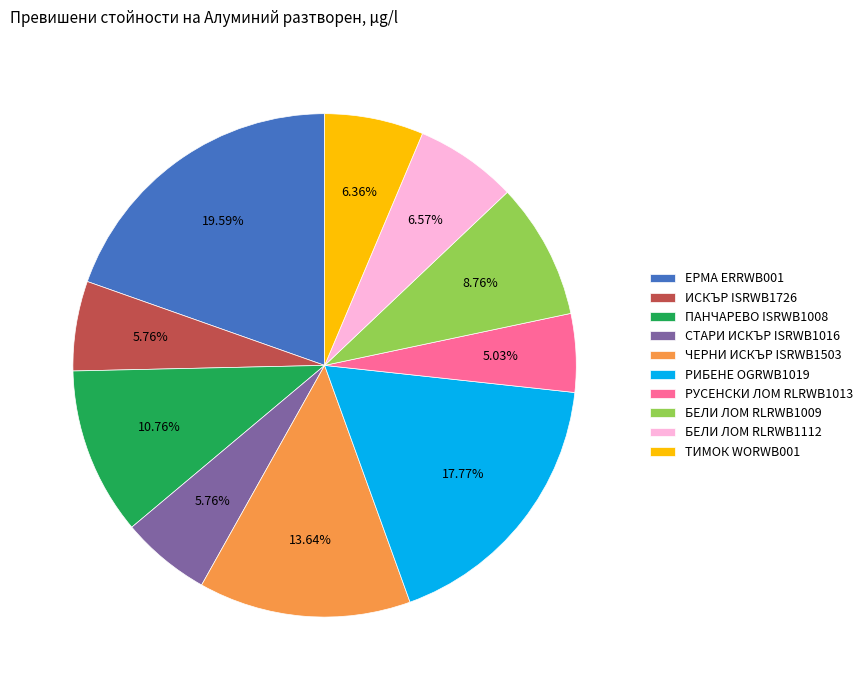

Does ЕРМА ERRWB001 represent more than half of the total?

No